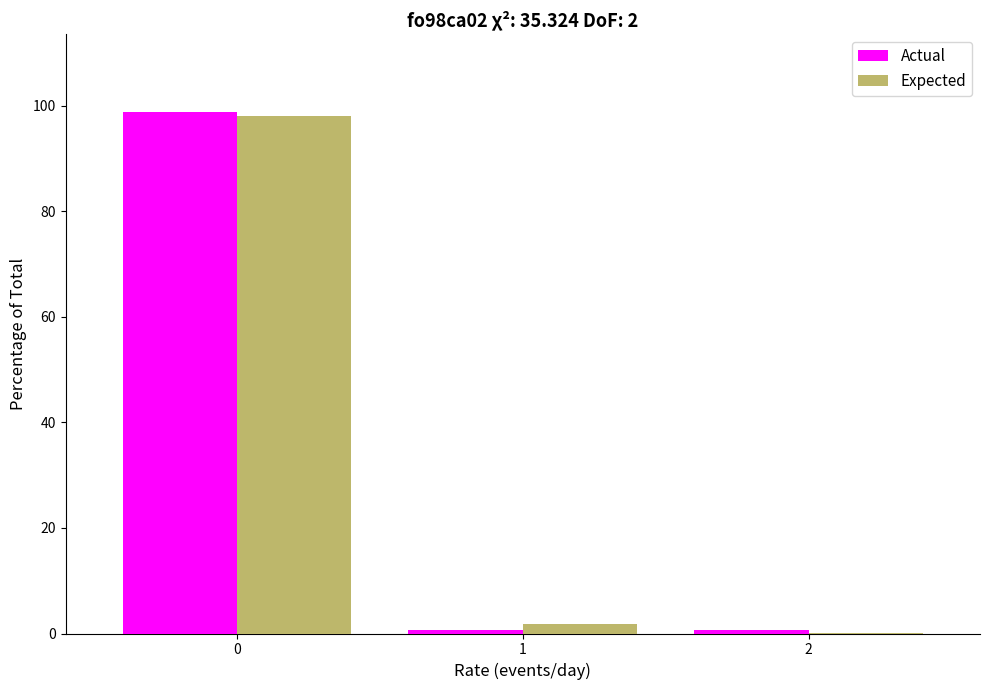

What is the sum of all Expected values?

100.0